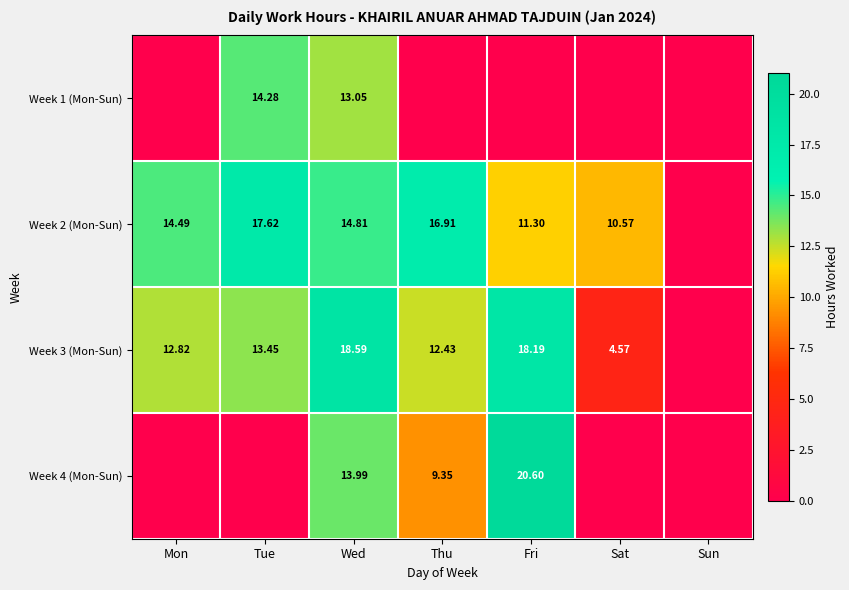

Is the value of Week 1 (Mon-Sun) at Tue greater than the value of Week 2 (Mon-Sun) at Sat?

Yes